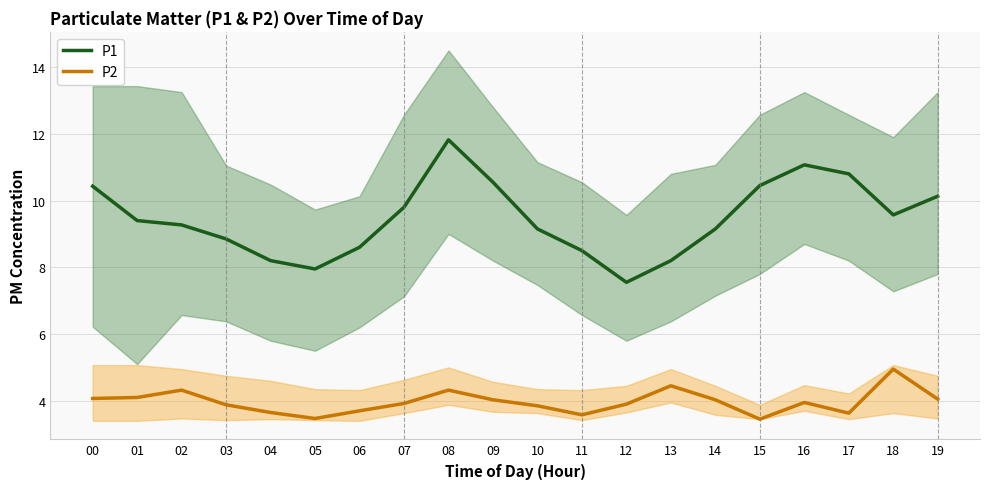

Which label corresponds to the largest value in the chart?

08